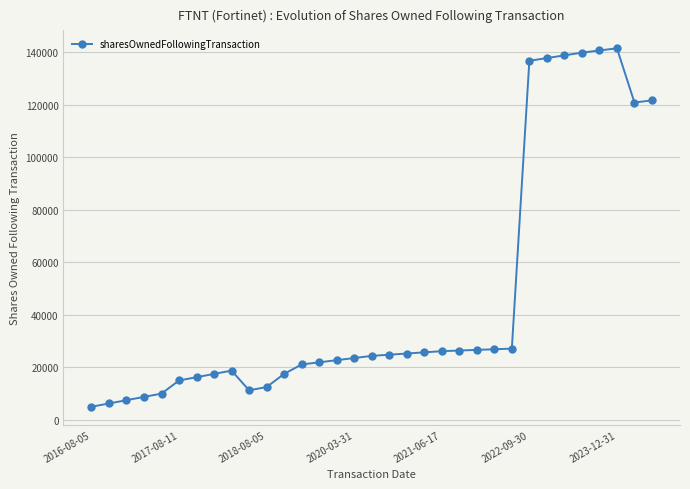

What is the difference between the maximum and minimum values?

136409